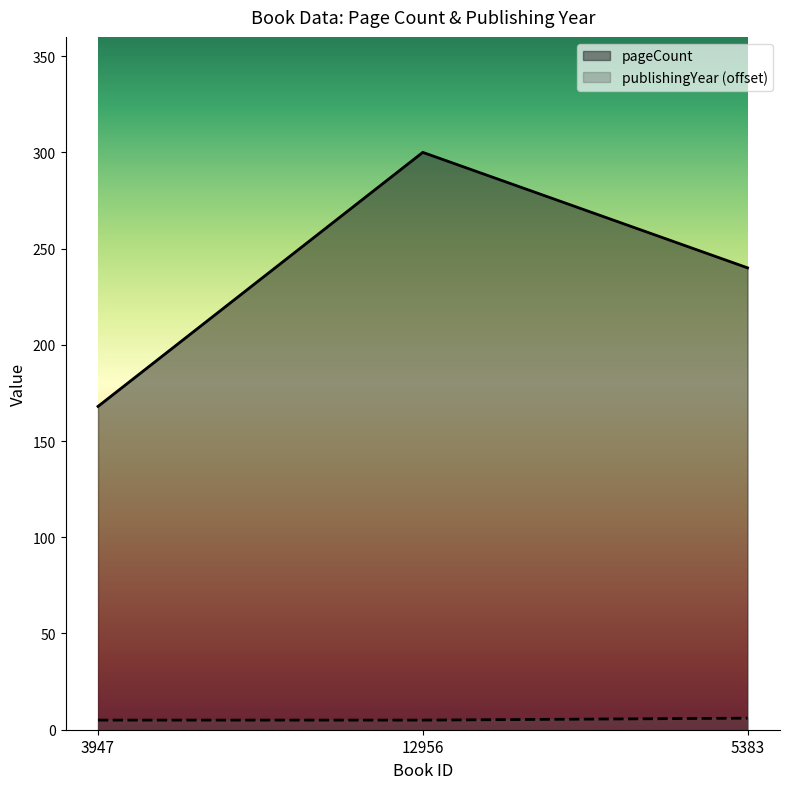

At which label is pageCount closest to 234?

5383